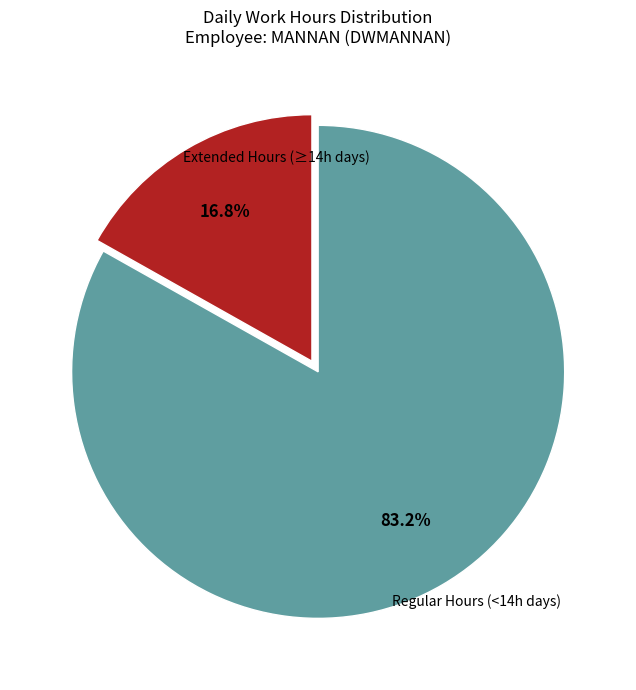

Is there a majority slice in this chart?

Yes